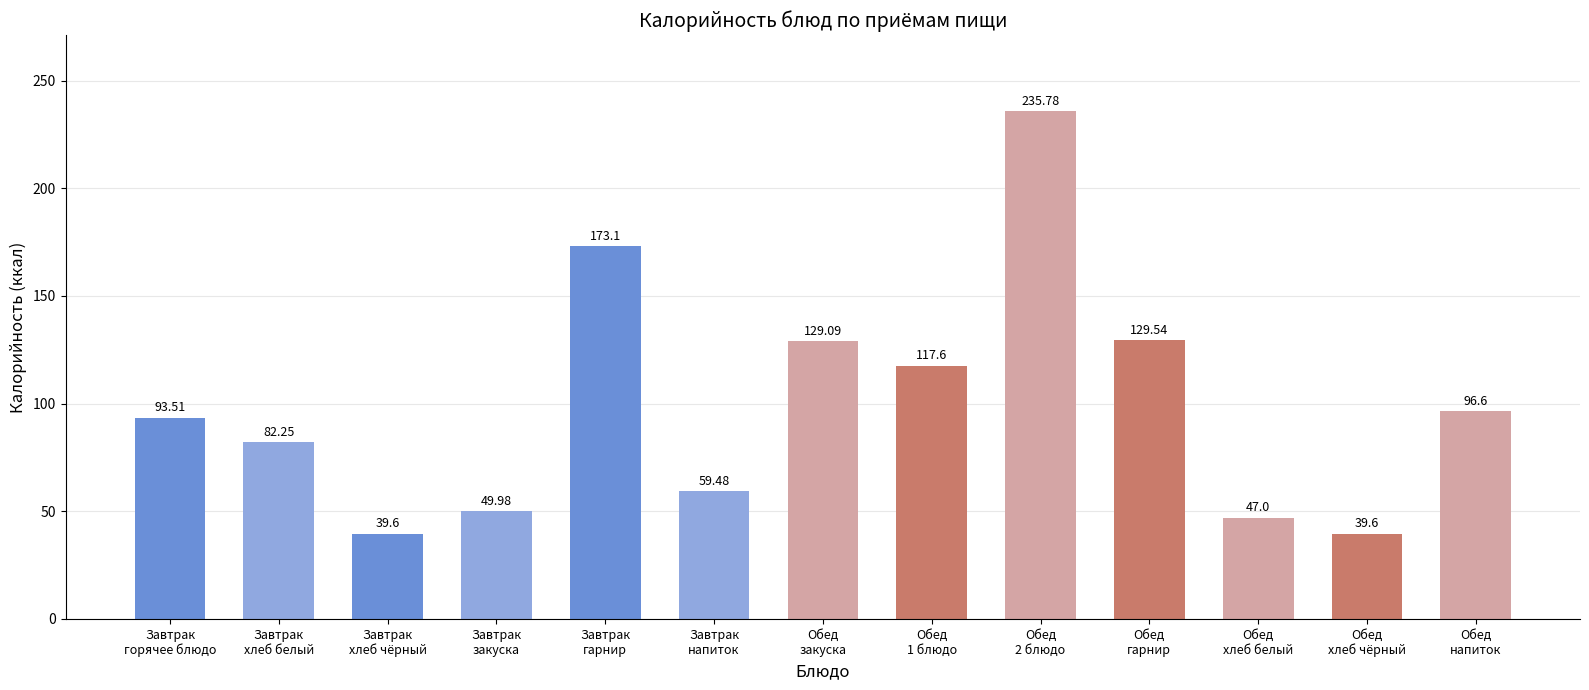

What is the change in value from Завтрак
хлеб белый to Обед
гарнир?

+47.3